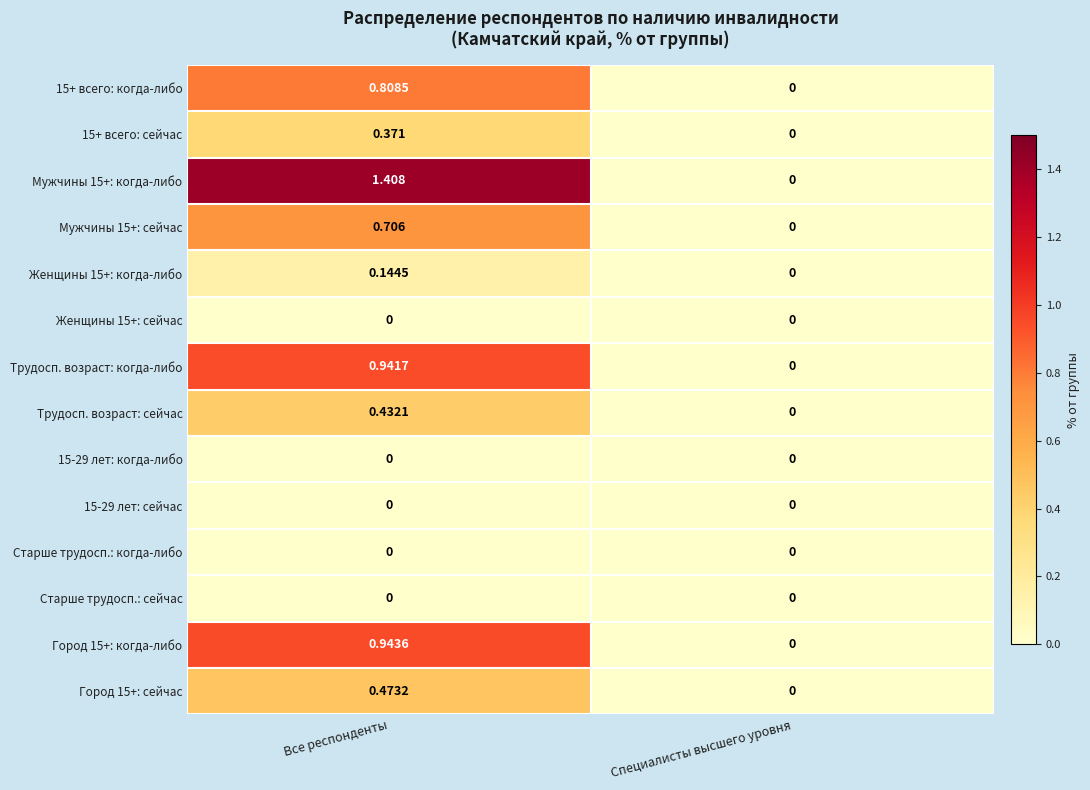

Which category has the lowest value in the Трудосп. возраст: сейчас series?

Специалисты высшего уровня